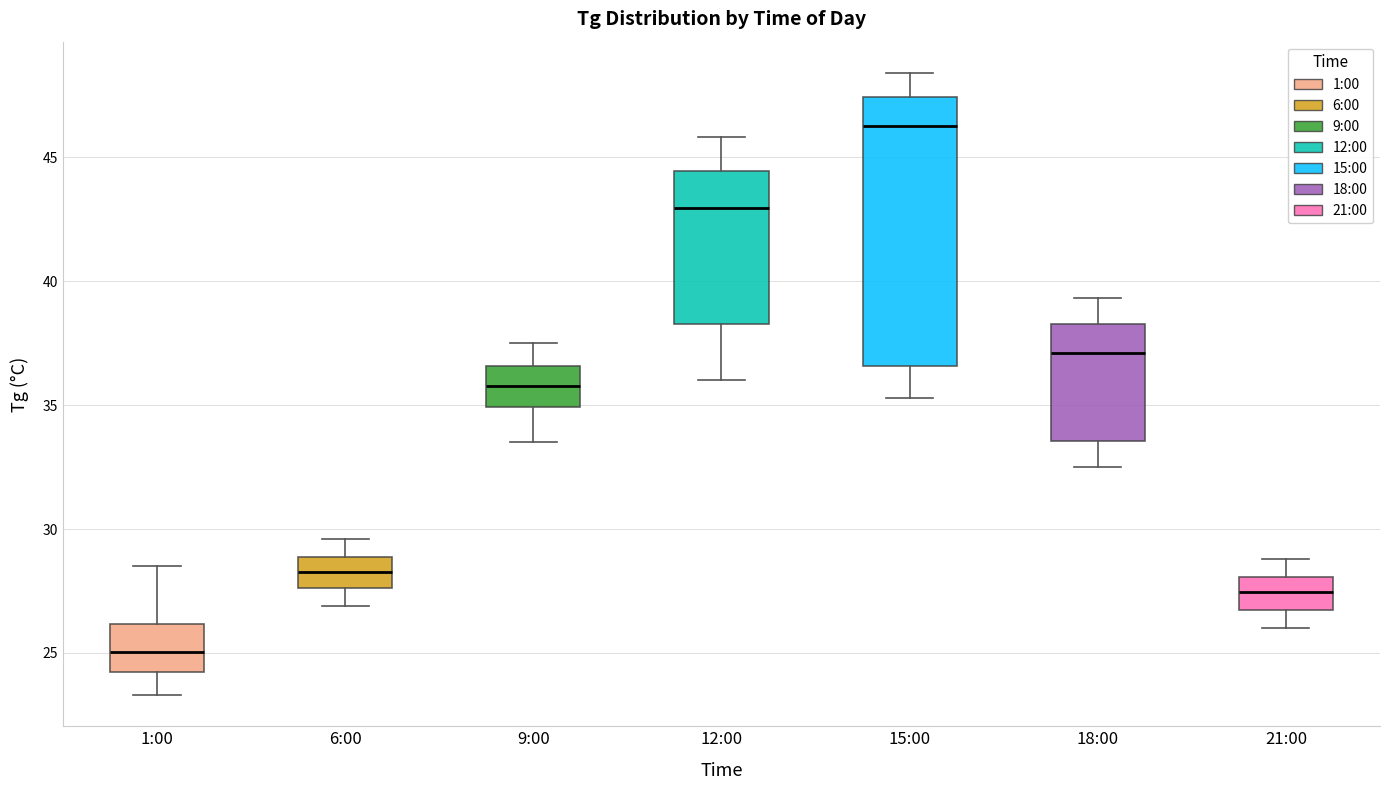

Where does the upper whisker of the box for 21:00 end on the y-axis? The values are not printed on the chart, so give them approximately, as read against the axis.

29.0